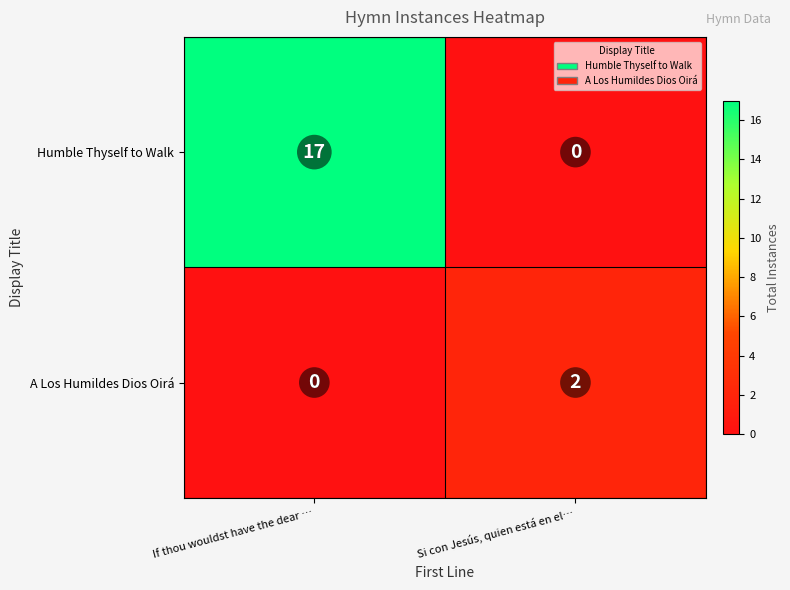

Is it true that A Los Humildes Dios Oirá equals 2 at Si con Jesús, quien está en el…?

True